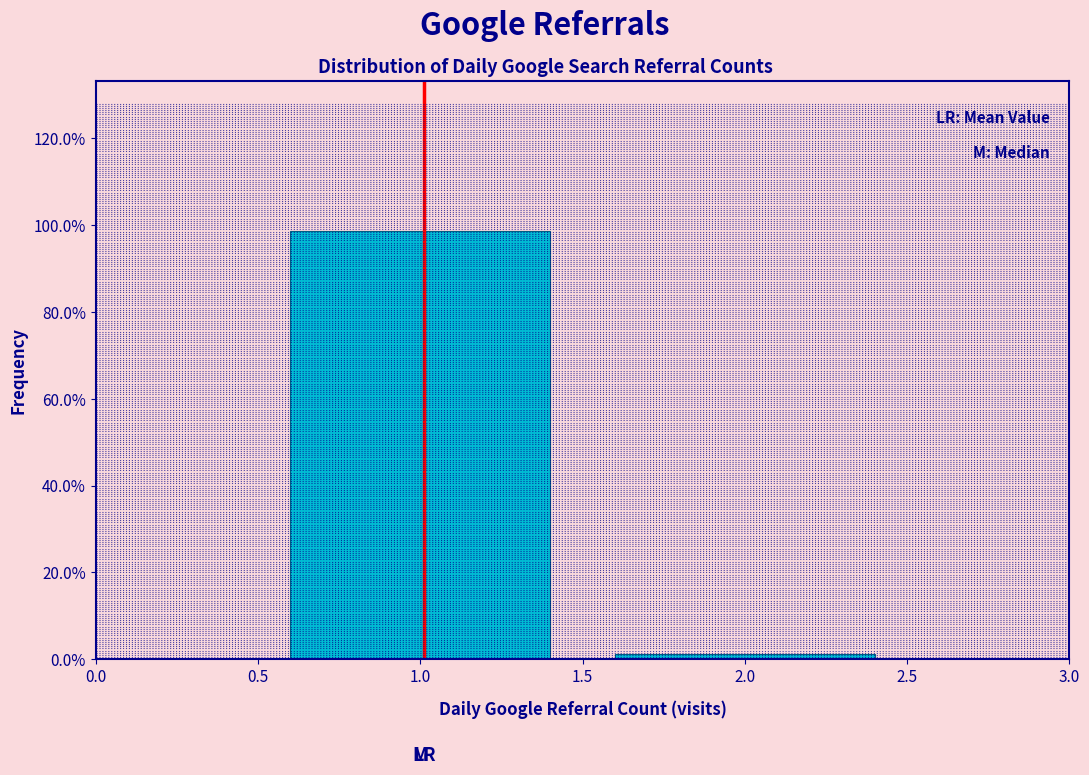

Reading left to right, list every bar in this chart as the range it spans on the x-axis followed by its height. The values are not printed on the chart, so give them approximately, as read against the axis.

0.5 to 1.5: 98
1.5 to 2.5: under 2